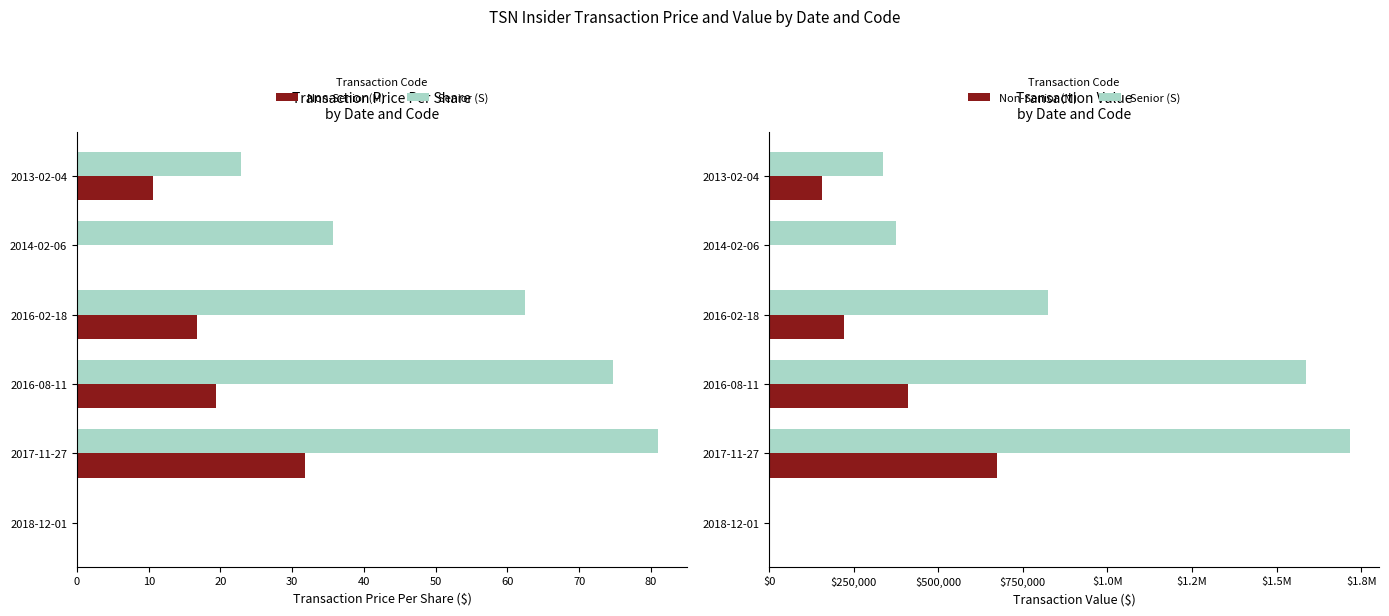

What are all the series names shown in the legend?

Non-Senior (M), Senior (S)